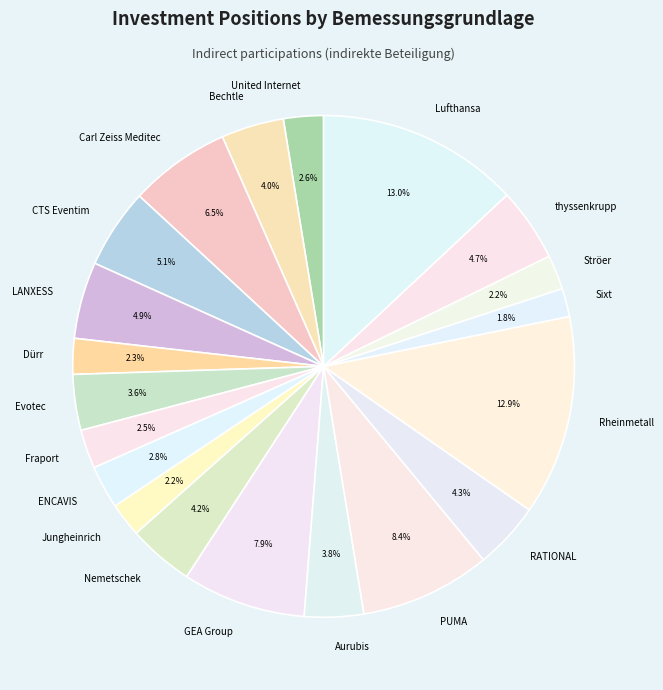

True or false: Lufthansa accounts for 13% of the total.

True